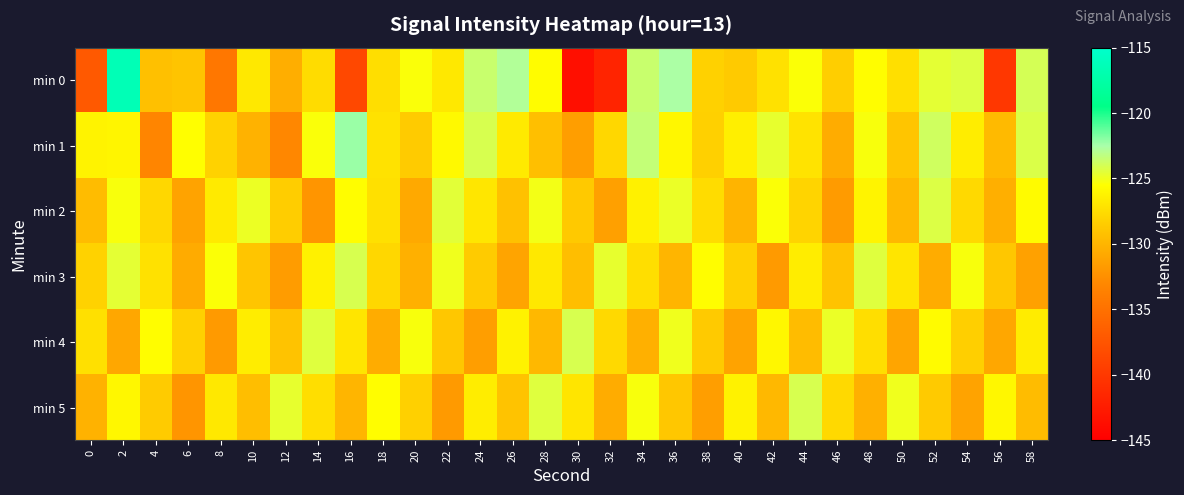

Which has a higher value, 6 or 50?

50